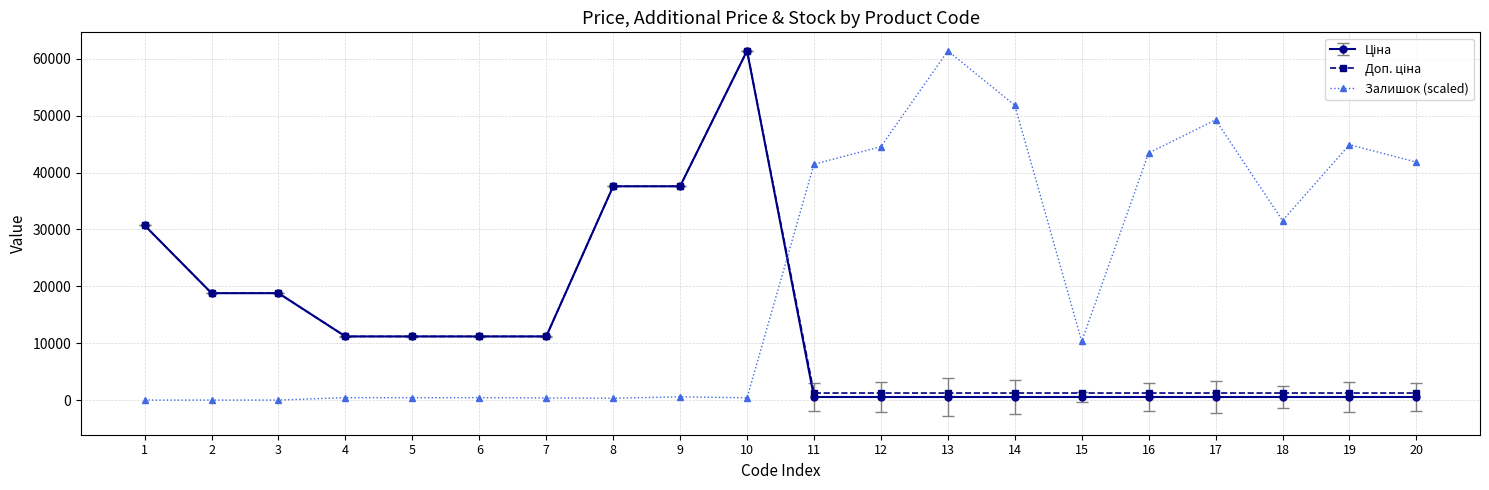

At which category is the sum across all series the highest?

10